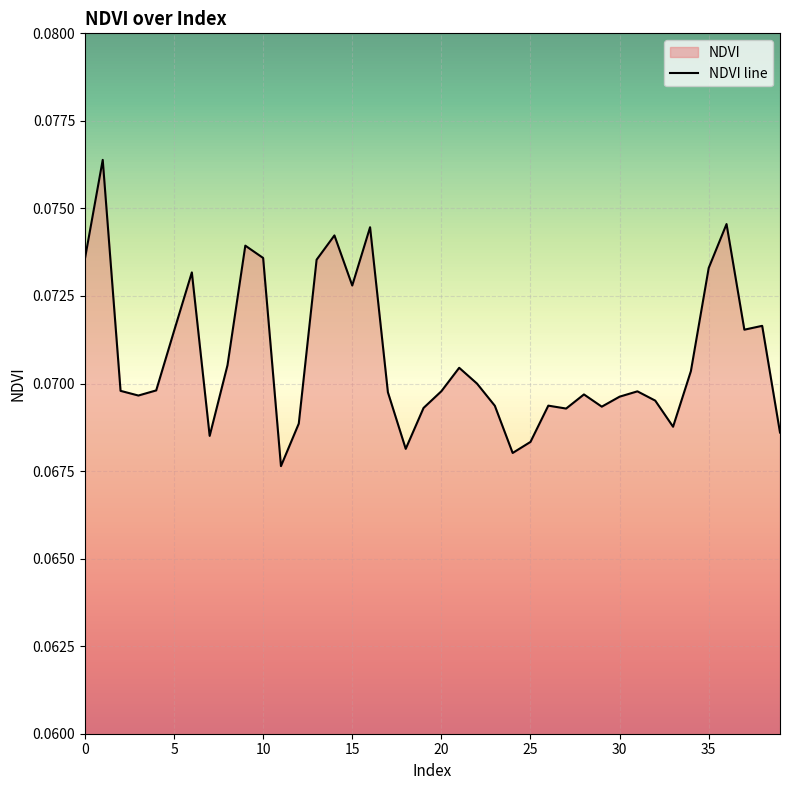

What is the sum of the values at 22 and 5?

0.1